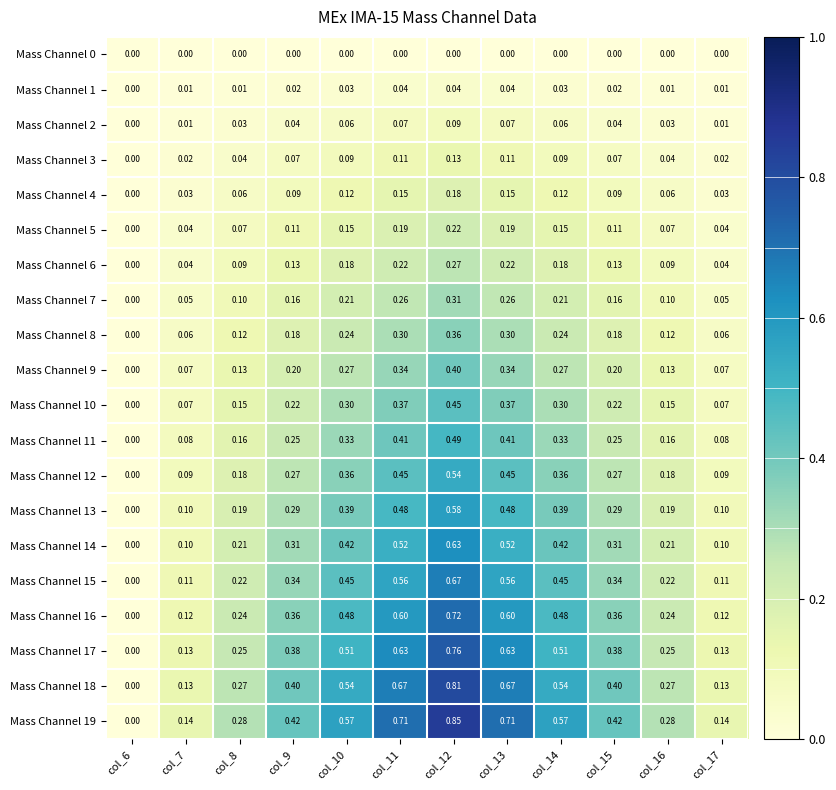

How many categories are shown in the chart?

12